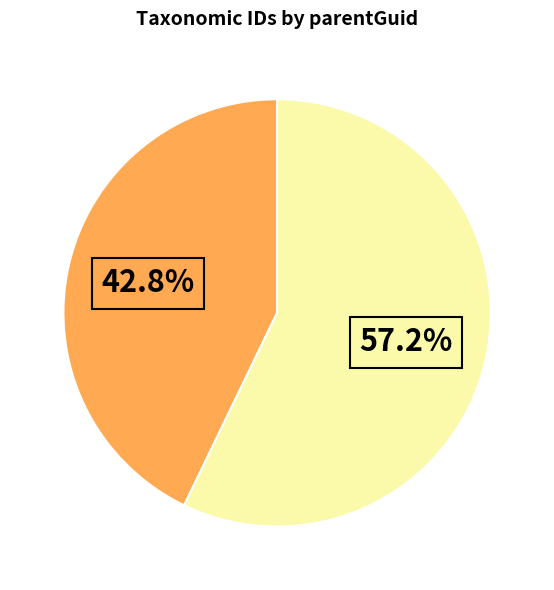

Is there a majority slice in this chart?

Yes